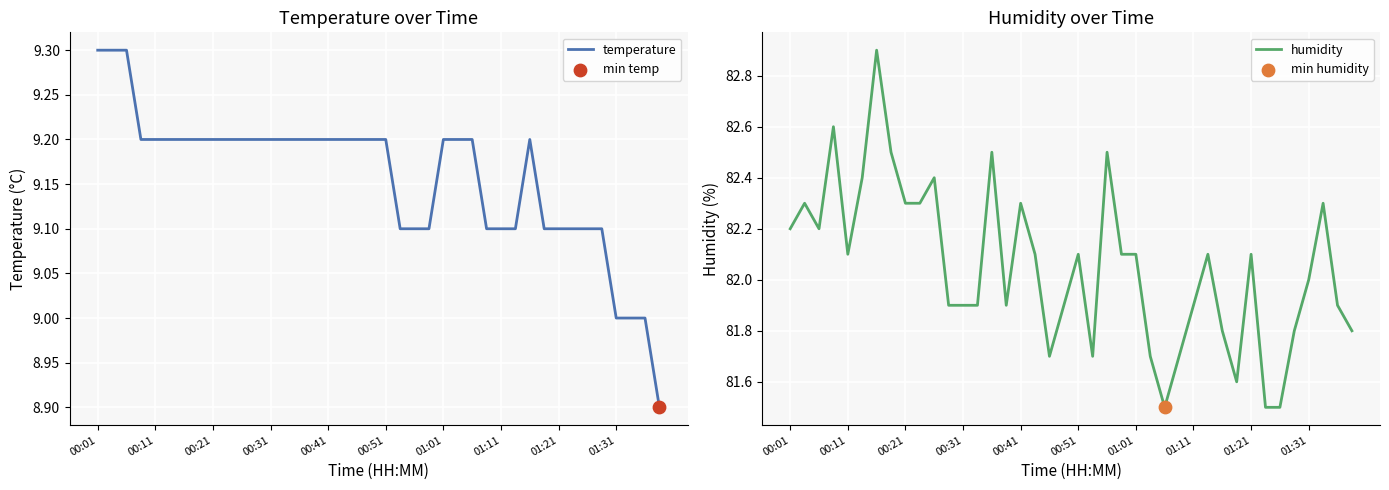

What is the total value across all series at 01:21?

91.2